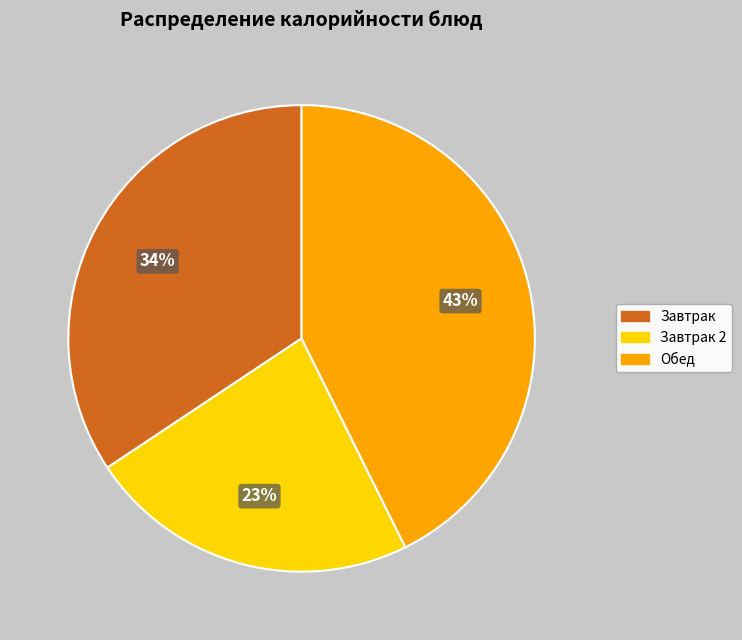

Is it true that Завтрак is 34% of the pie?

True